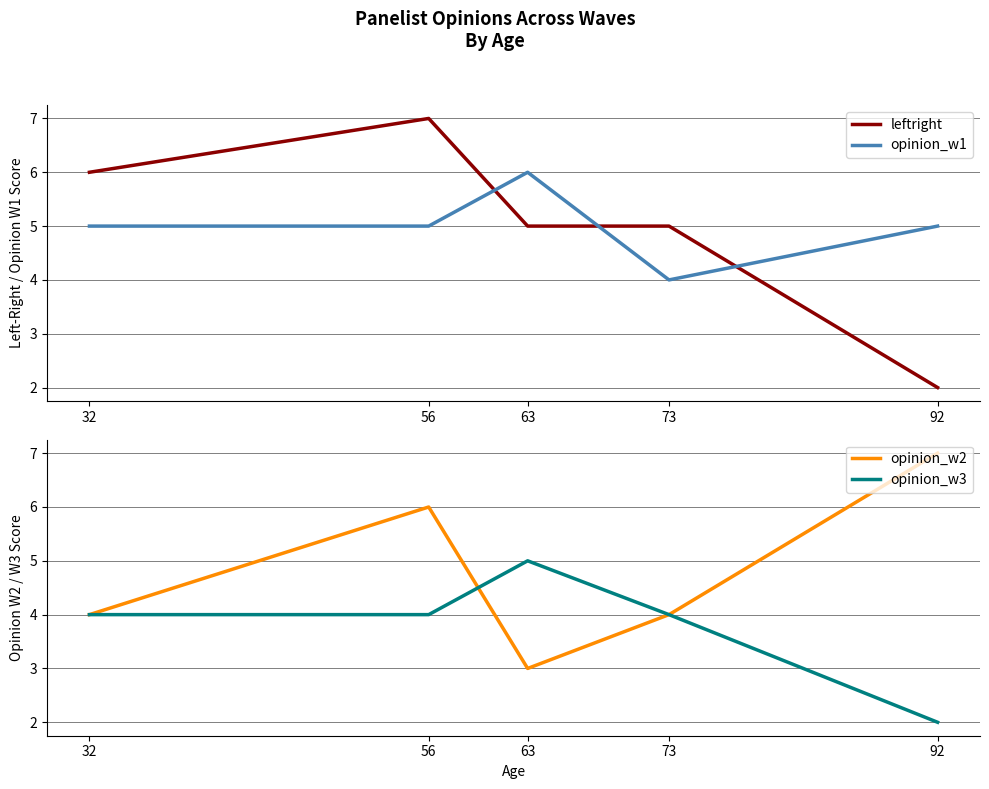

At which category does opinion_w2 reach its first local valley?

63